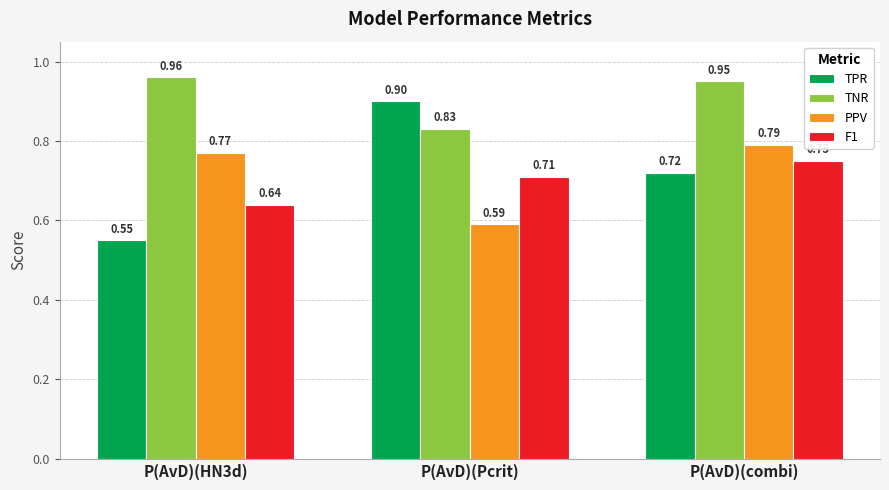

Which category has the lowest value in the TNR series?

P(AvD)(Pcrit)